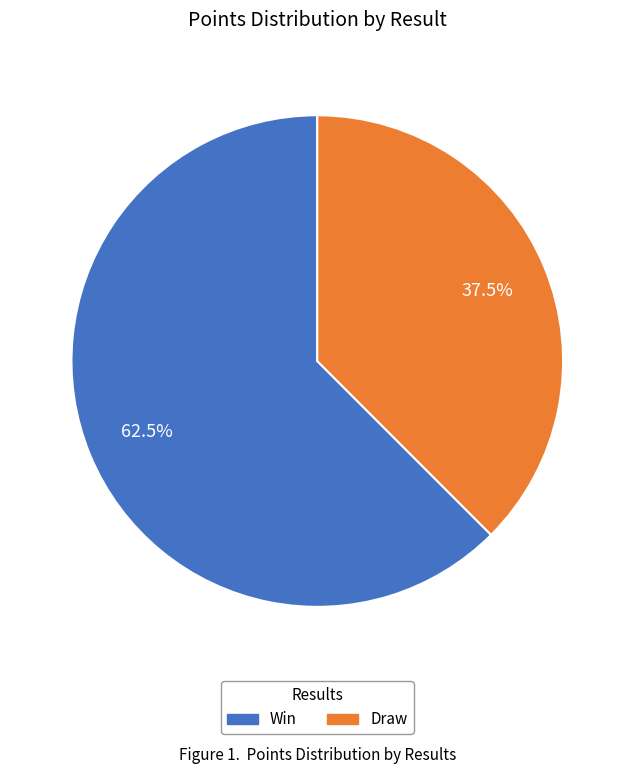

Does Win represent more than half of the total?

Yes